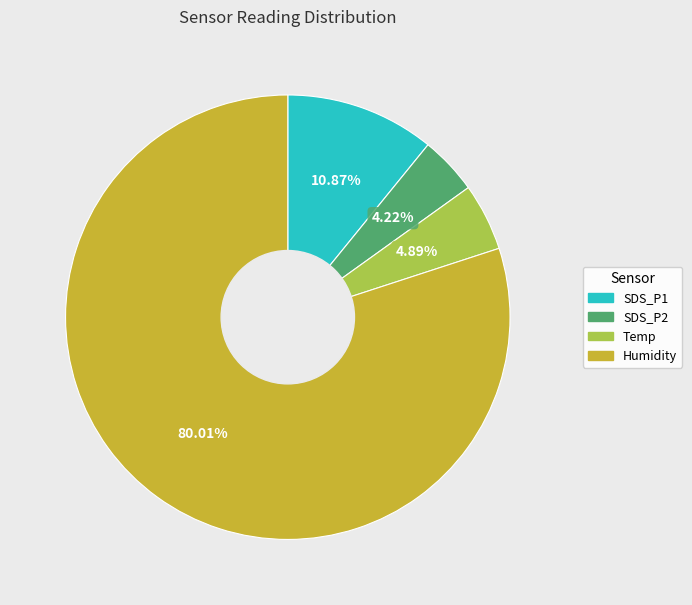

Which category has the smallest portion of the pie?

SDS_P2